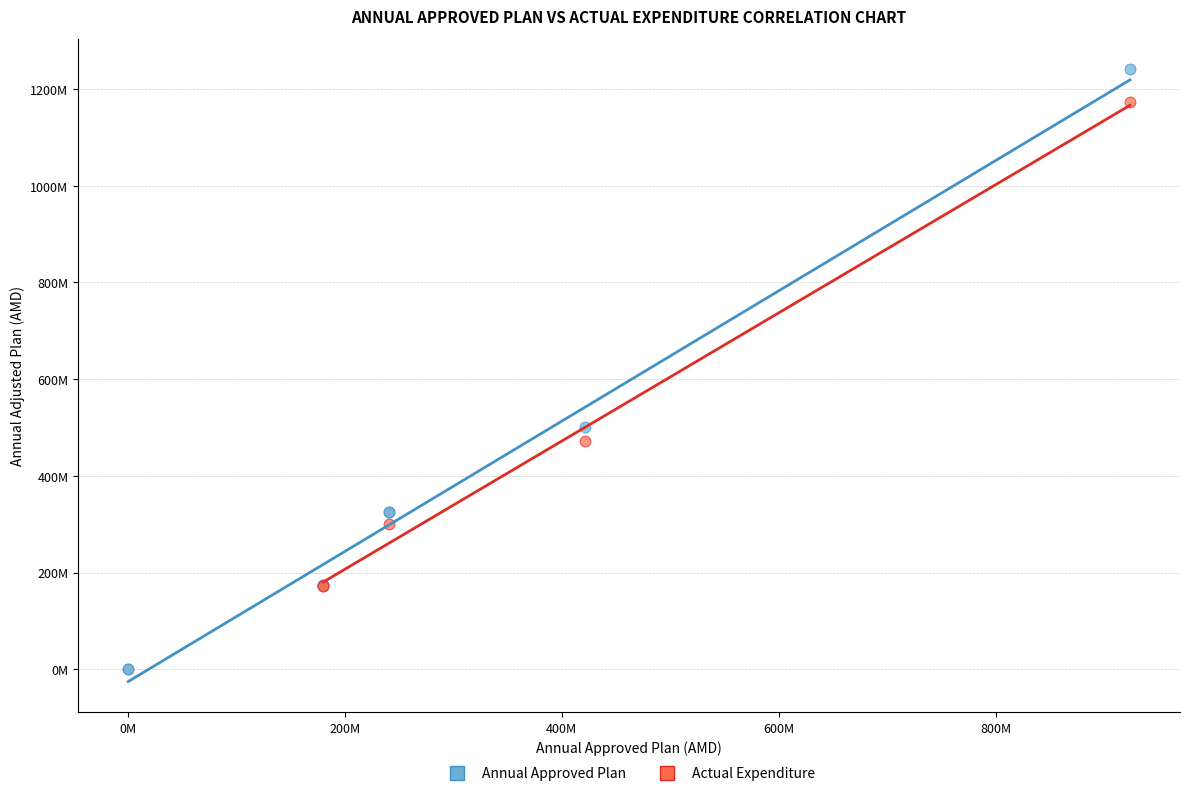

Which series has the widest spread of Y values?

Annual Approved Plan